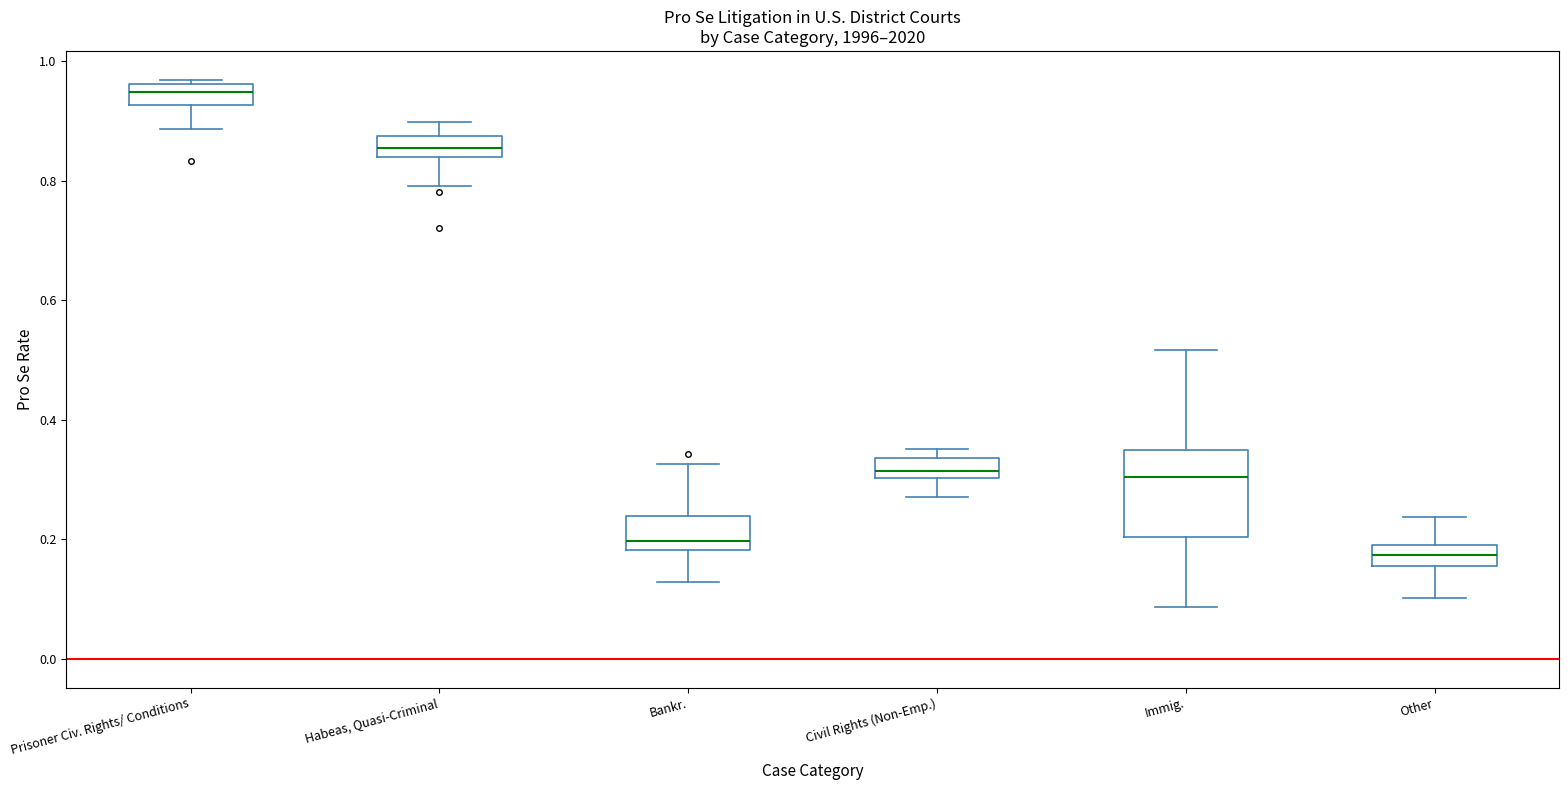

Reading left to right, read every box against the y-axis: the position of its median line, the range the box covers, and the ends of its whiskers. The values are not printed on the chart, so give them approximately, as read against the axis.

Prisoner Civ. Rights/ Conditions: median 0.94, box 0.92 to 0.96, whiskers 0.88 to 0.96 (just above the box's upper edge)
Habeas, Quasi-Criminal: median 0.86, box 0.84 to 0.88, whiskers 0.80 to 0.90
Bankr.: median 0.20, box 0.18 to 0.24, whiskers 0.12 to 0.32
Civil Rights (Non-Emp.): median 0.32, box 0.30 to 0.34, whiskers 0.28 to 0.36
Immig.: median 0.30, box 0.20 to 0.34, whiskers 0.08 to 0.52
Other: median 0.18, box 0.16 to 0.20, whiskers 0.10 to 0.24